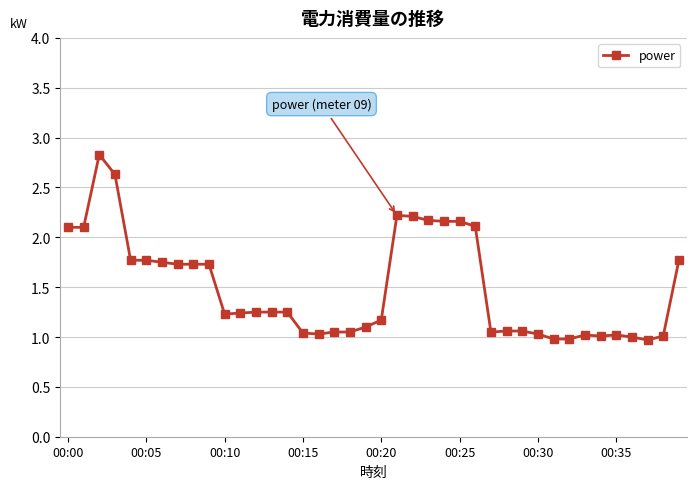

True or false: the data has more than 0 interior local peaks.

True